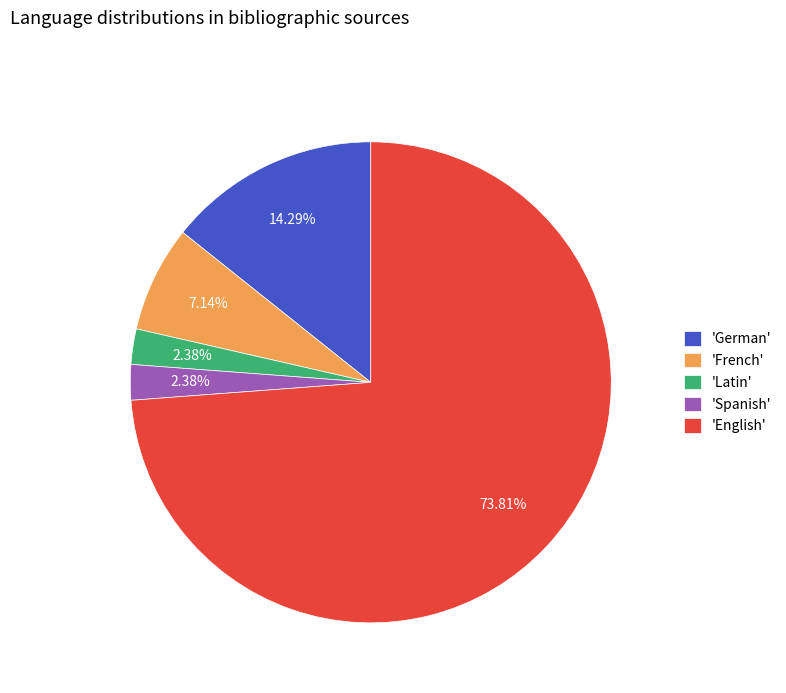

Do 'English' and 'Latin' together represent more than half of the pie?

Yes